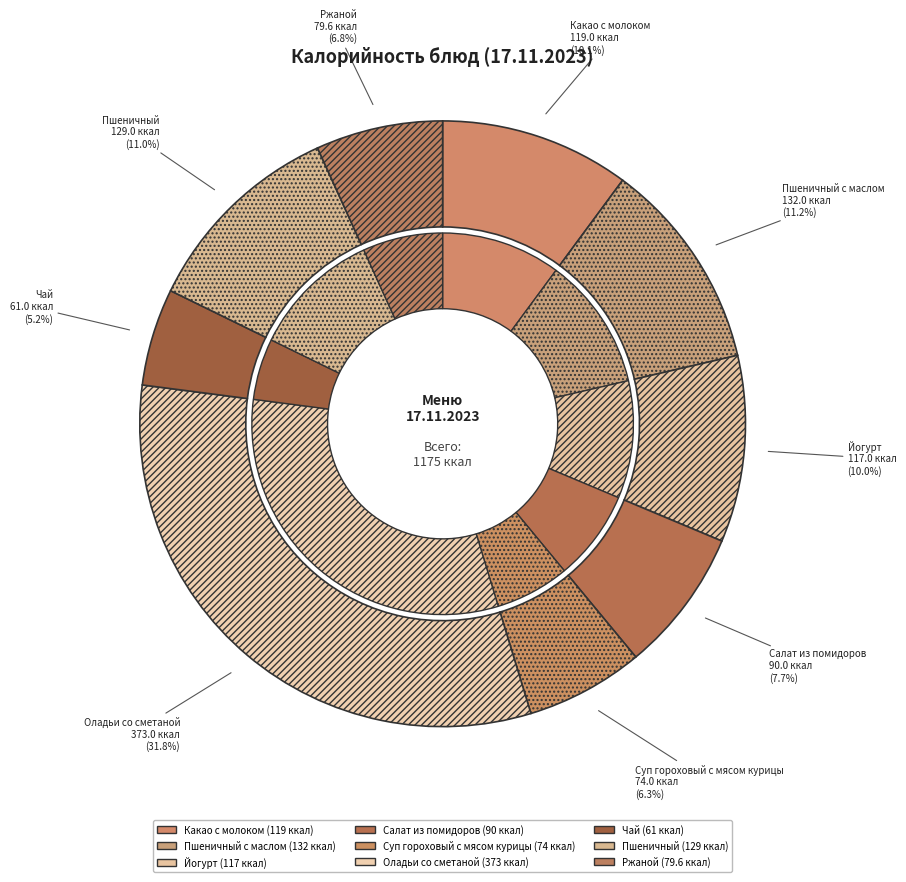

Does any single category account for the majority?

No